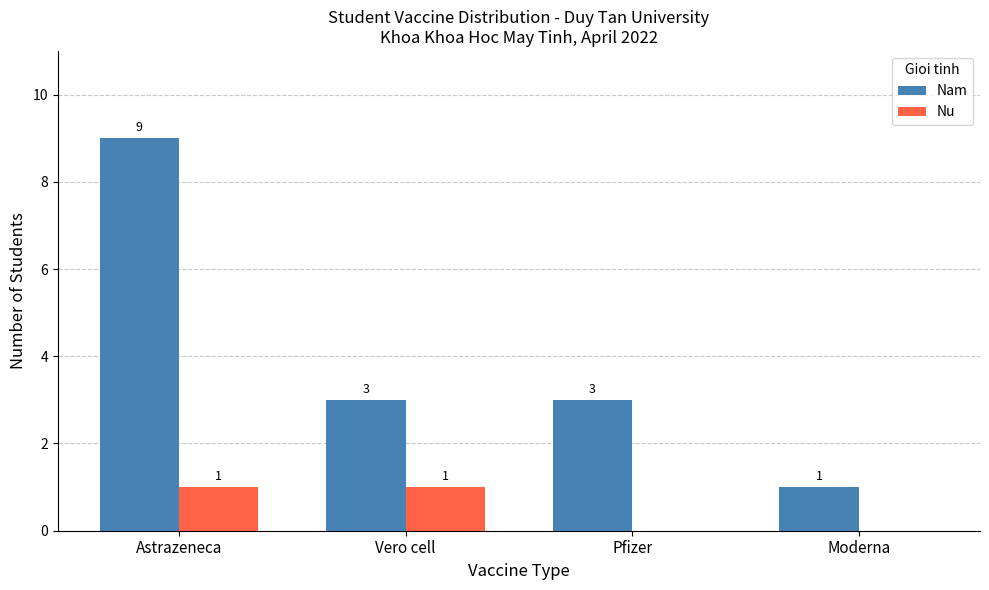

The Nu series shows 1 at Astrazeneca. True or false?

True